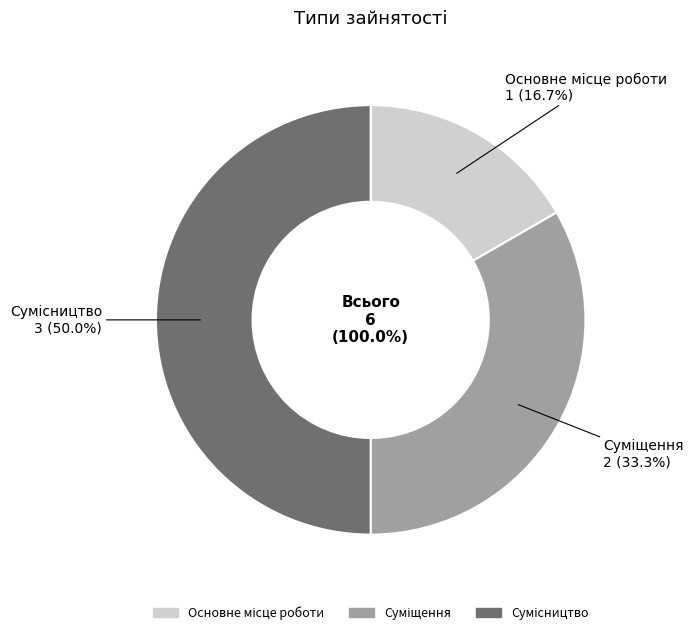

Between Сумісництво and Суміщення, which is larger?

Сумісництво